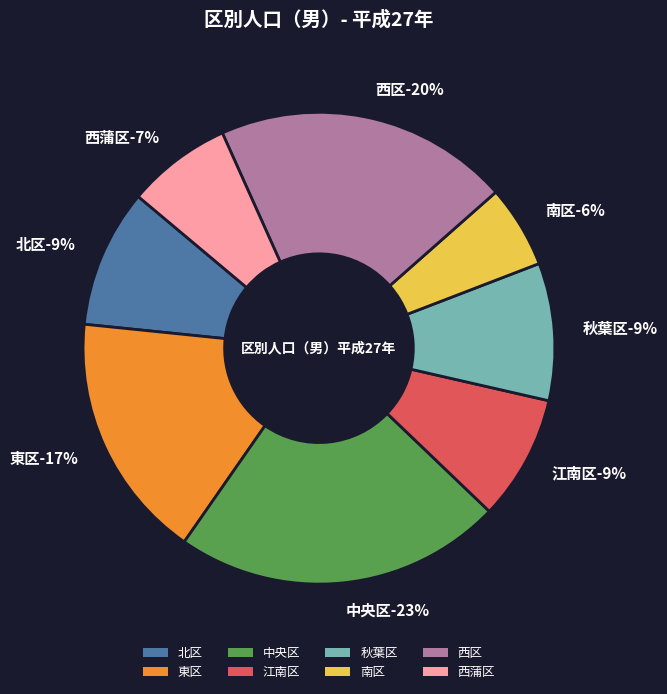

To the nearest percent, what is the combined percentage of 西区 and 南区?

26%